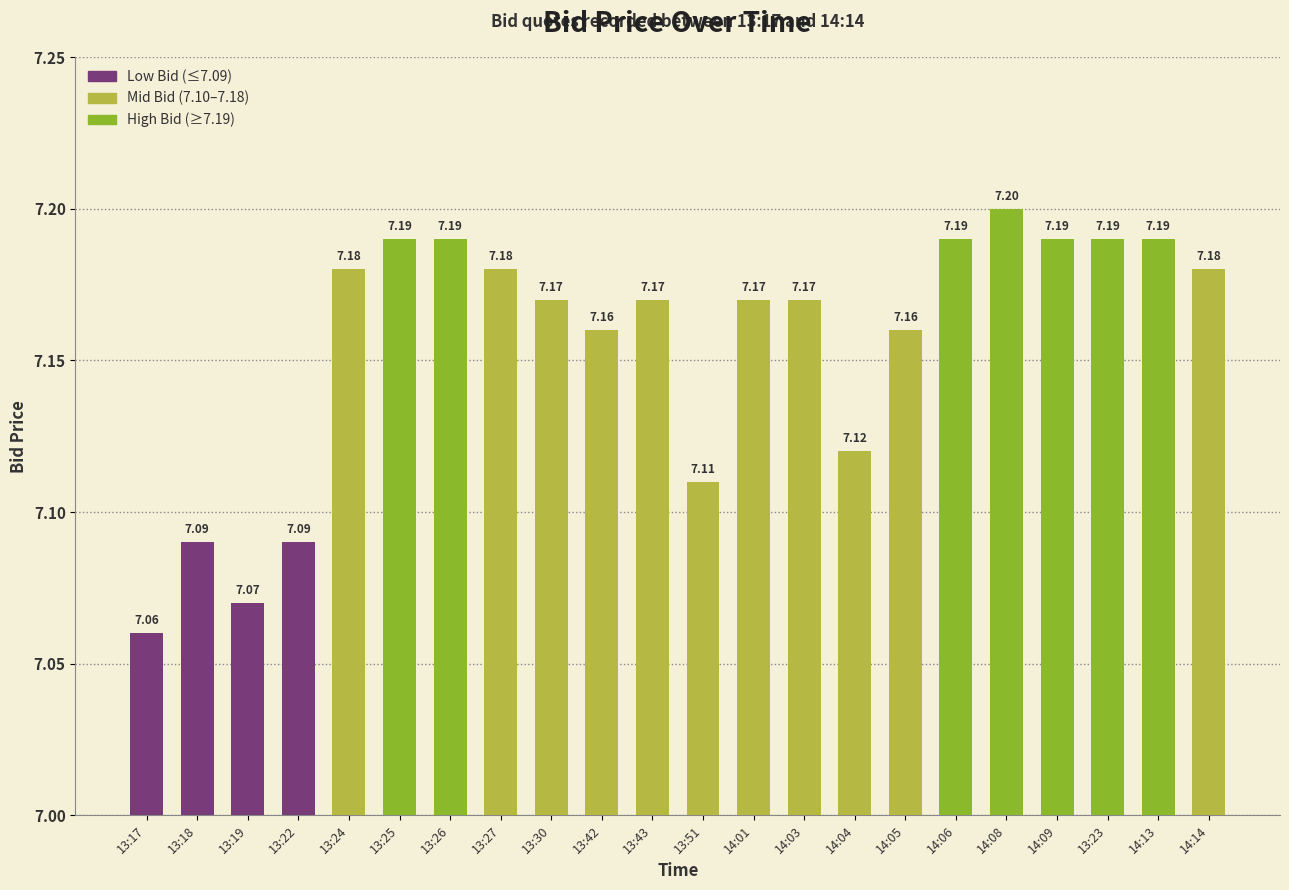

True or false: the data shows 7.1 at 13:17.

True